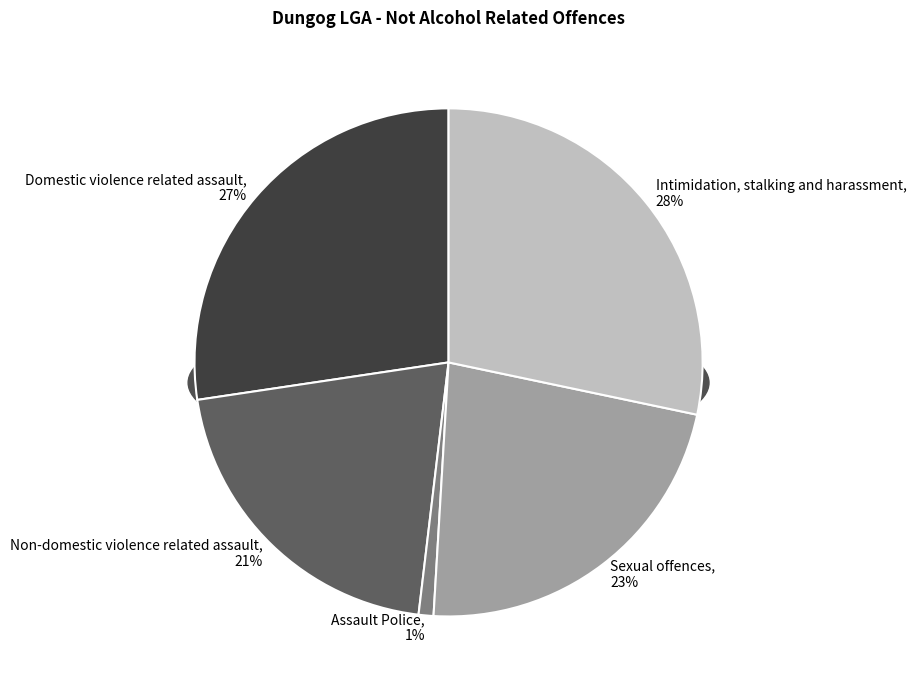

To the nearest percent, what is the average slice percentage?

20%